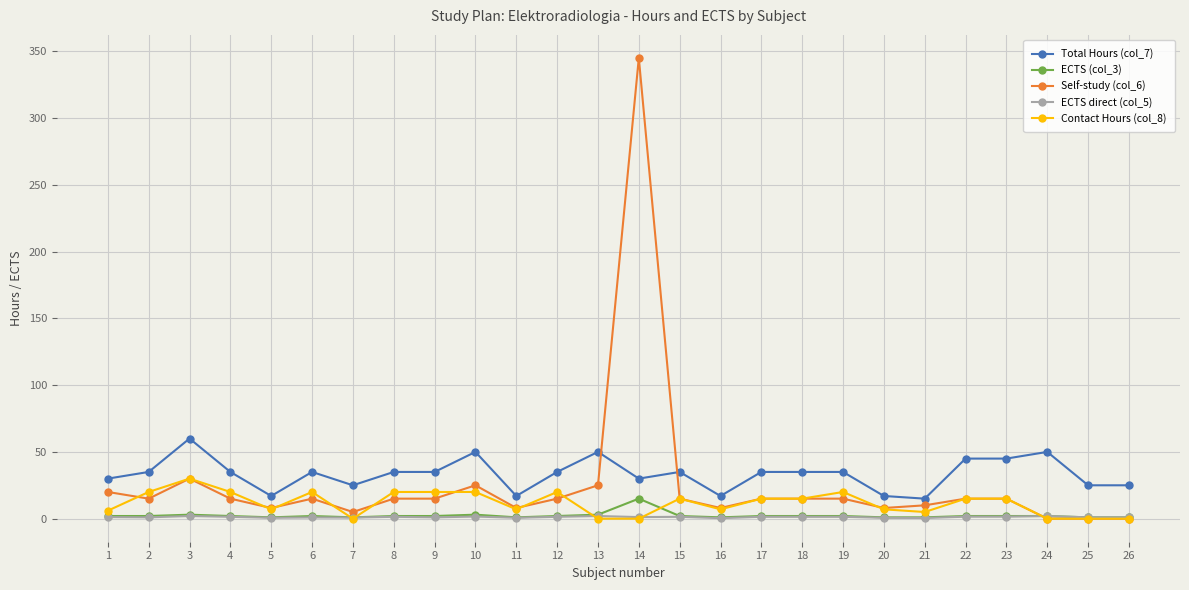

Which series has the widest spread of values?

Self-study (col_6)